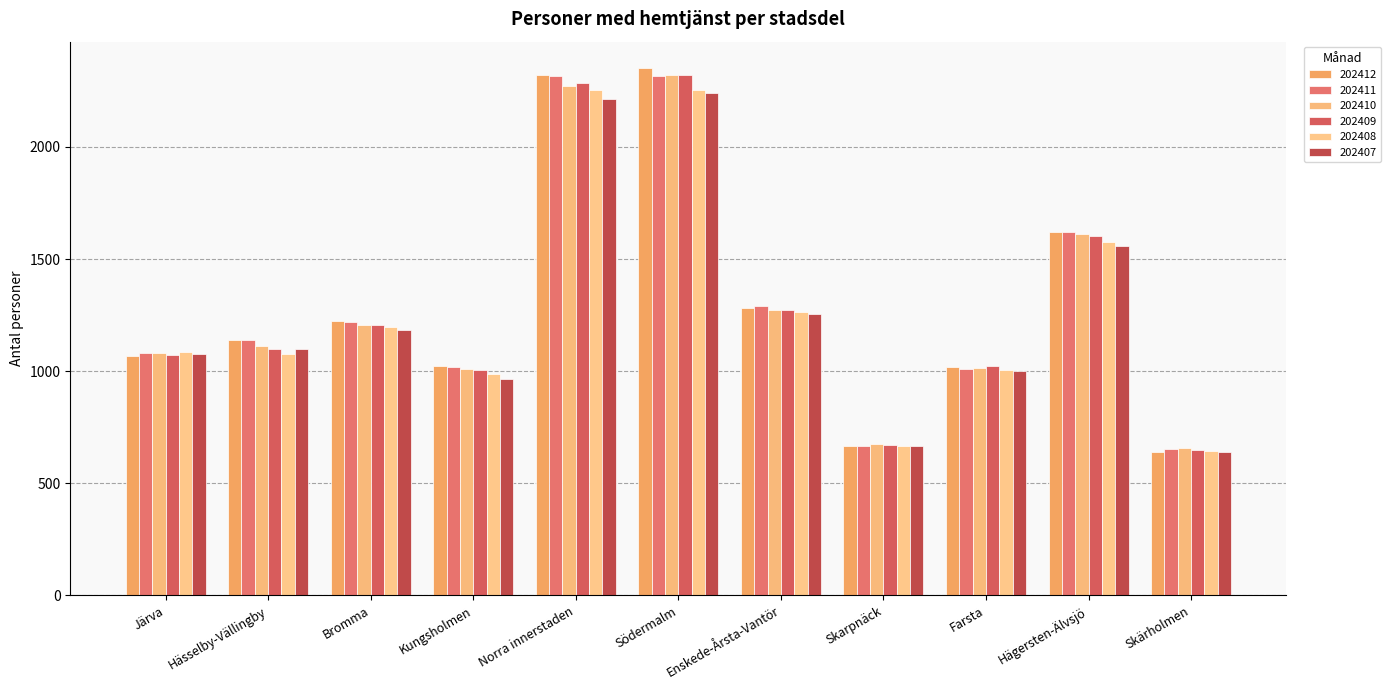

True or false: 202412 has a value of 1284 at Enskede-Årsta-Vantör.

True